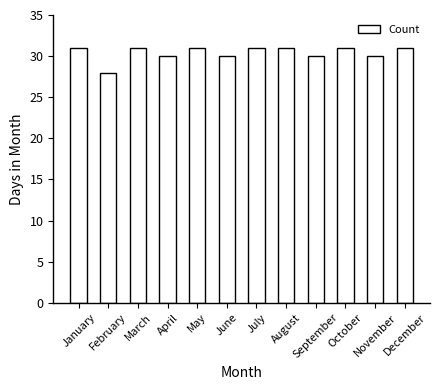

Reading left to right, list all the values displayed in this chart.

January=31	February=28	March=31	April=30	May=31	June=30	July=31	August=31	September=30	October=31	November=30	December=31